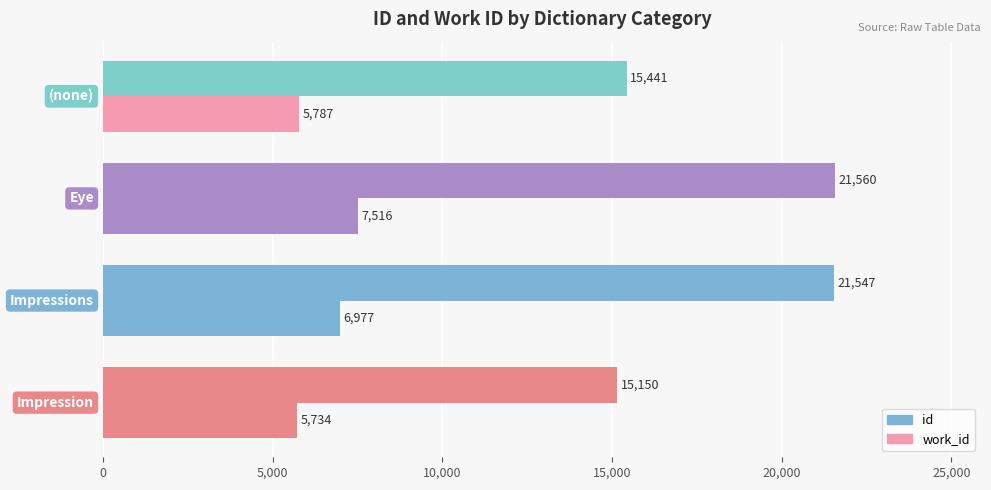

How many data points does each series have?

4